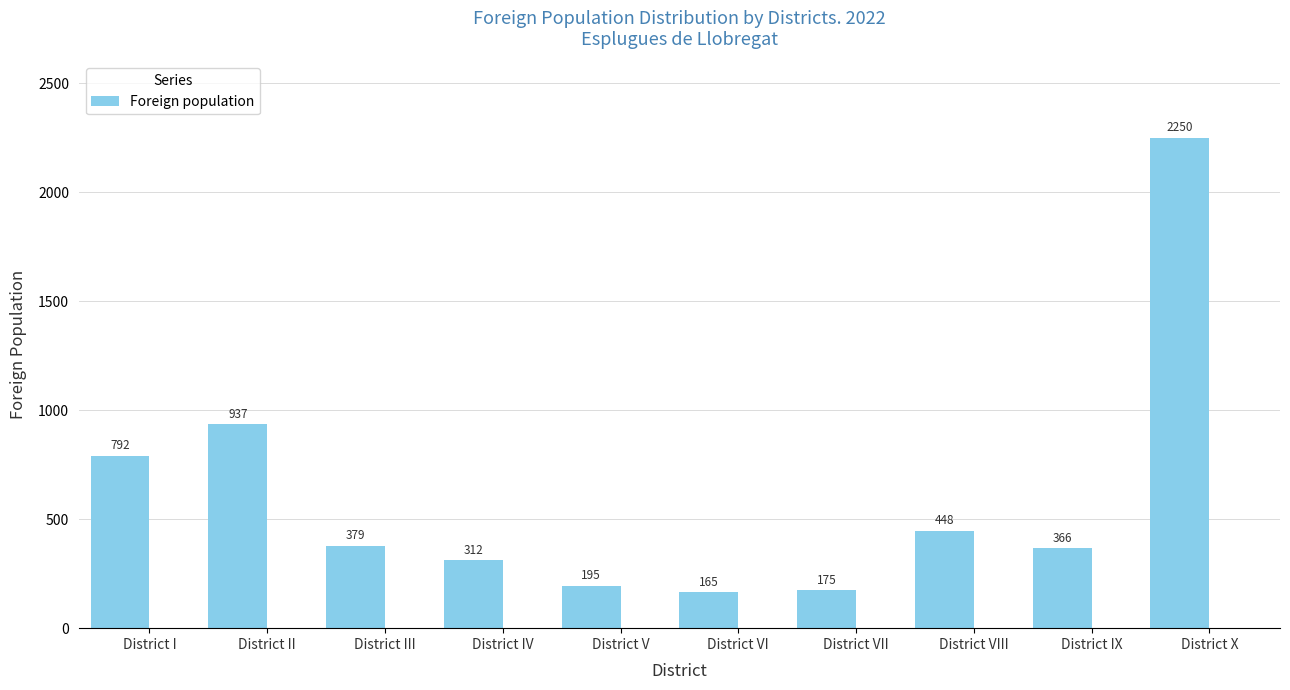

What position from the left is District V?

5